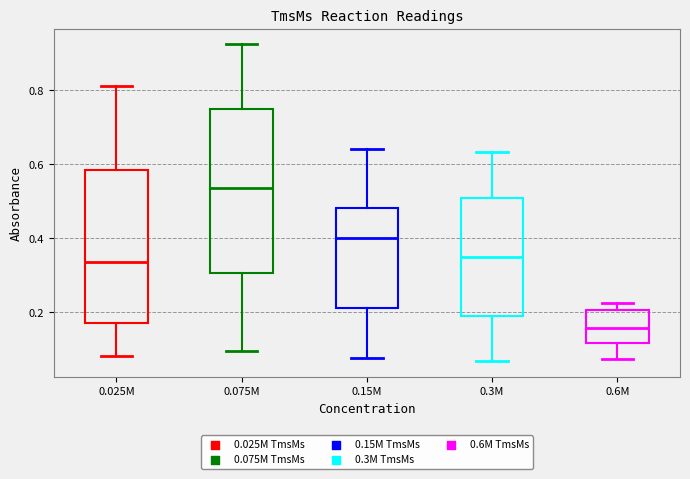

Where does the median line of the box for 0.6M sit on the y-axis? The values are not printed on the chart, so give them approximately, as read against the axis.

0.16